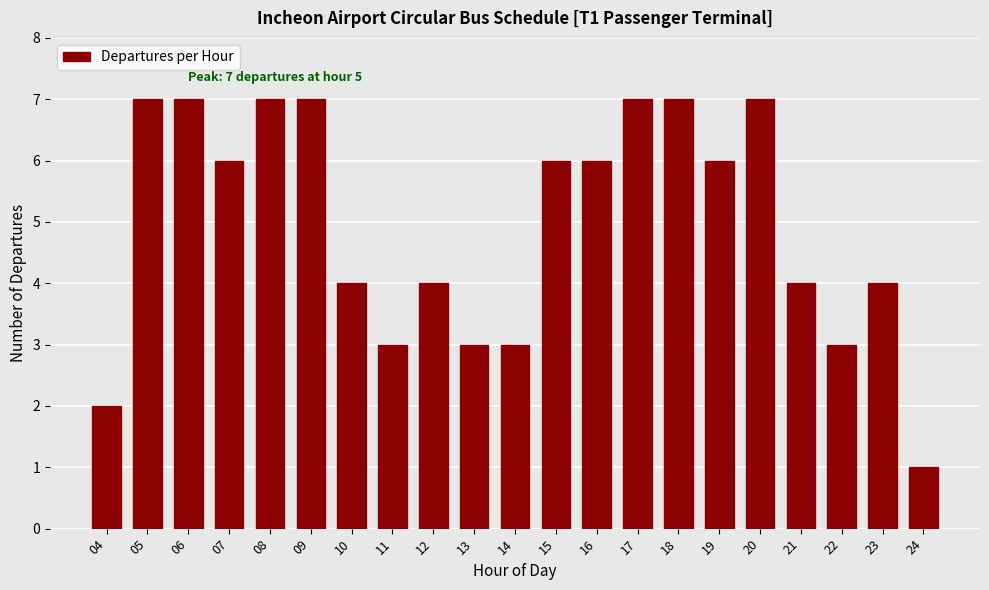

Reading right to left, list all the values displayed in this chart.

1	4	3	4	7	6	7	7	6	6	3	3	4	3	4	7	7	6	7	7	2